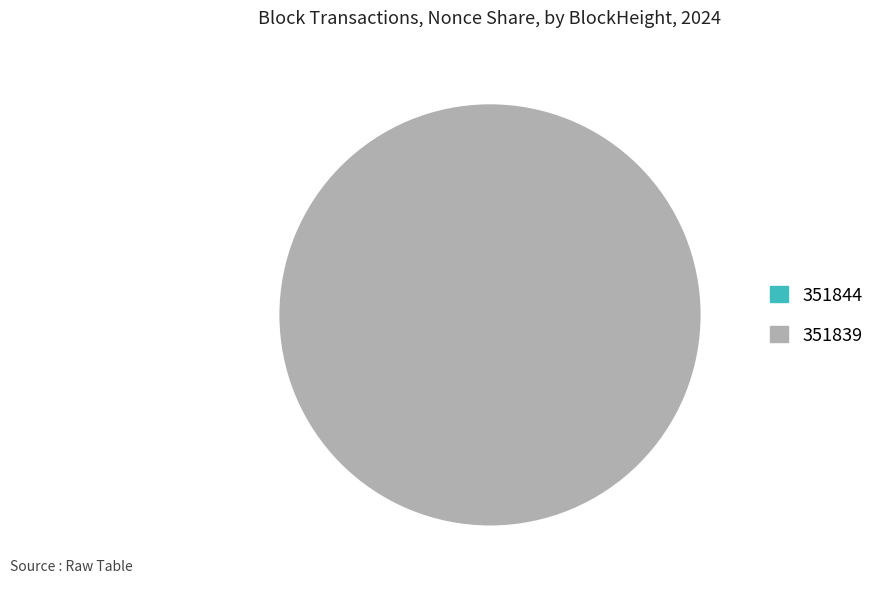

Combined, do 351839 and 351844 account for over 50%?

Yes